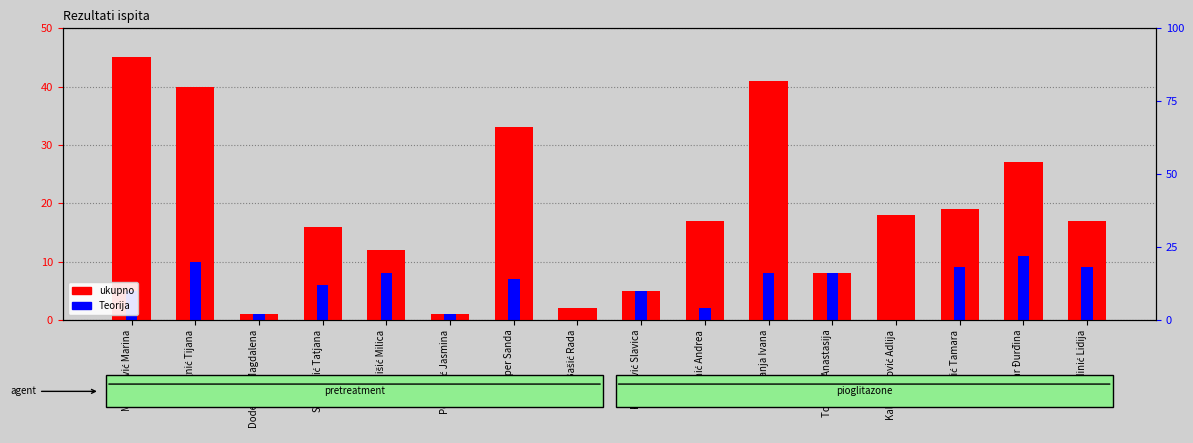

What is the maximum value for ukupno?

45